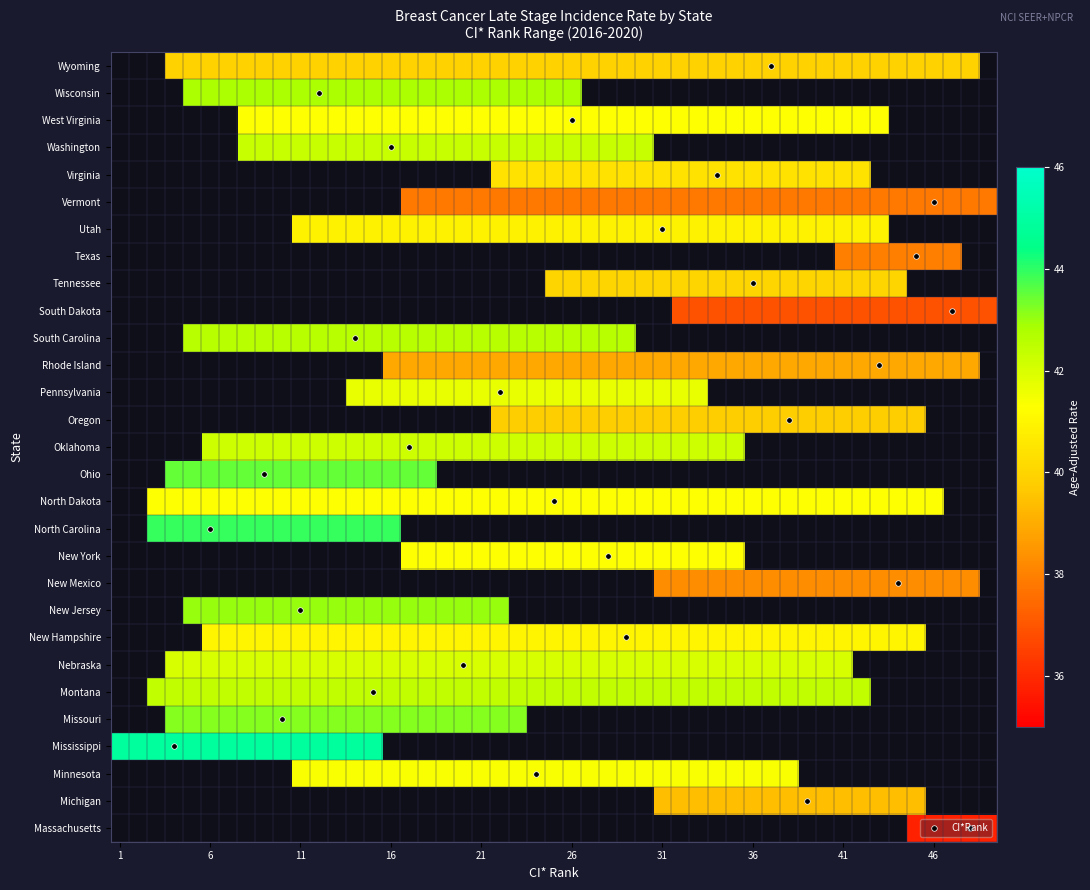

What is the difference between the maximum and minimum values in the ci_rank series?

44.0